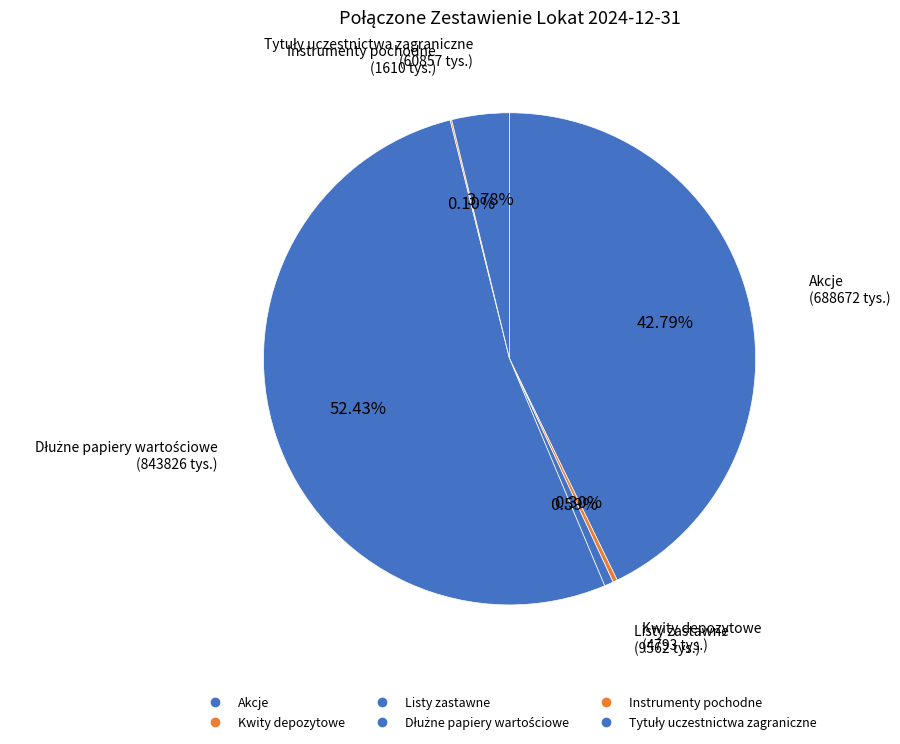

How many segments does this pie chart have?

6